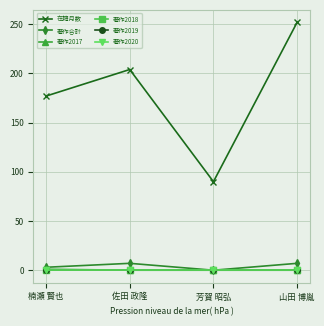

What is the difference between the highest and lowest values at 芳賀 昭弘?

90